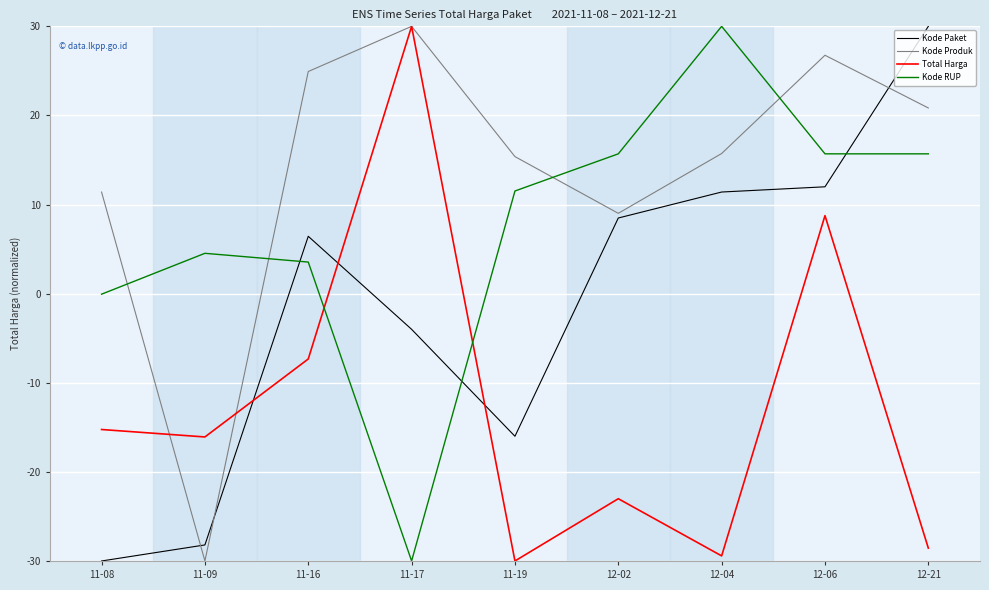

Reading right to left, extract all data points from this chart.

Kode Paket: 12-21=30.0	12-06=12.0	12-04=11.4	12-02=8.5	11-19=-16.0	11-17=-4.0	11-16=6.4	11-09=-28.2	11-08=-30.0
Kode Produk: 12-21=20.8	12-06=26.8	12-04=15.7	12-02=9.0	11-19=15.4	11-17=30.0	11-16=24.9	11-09=-30.0	11-08=11.4
Total Harga: 12-21=-28.6	12-06=8.8	12-04=-29.4	12-02=-23.0	11-19=-30.0	11-17=30.0	11-16=-7.3	11-09=-16.1	11-08=-15.2
Kode RUP: 12-21=15.7	12-06=15.7	12-04=30.0	12-02=15.7	11-19=11.5	11-17=-30.0	11-16=3.5	11-09=4.5	11-08=-0.1